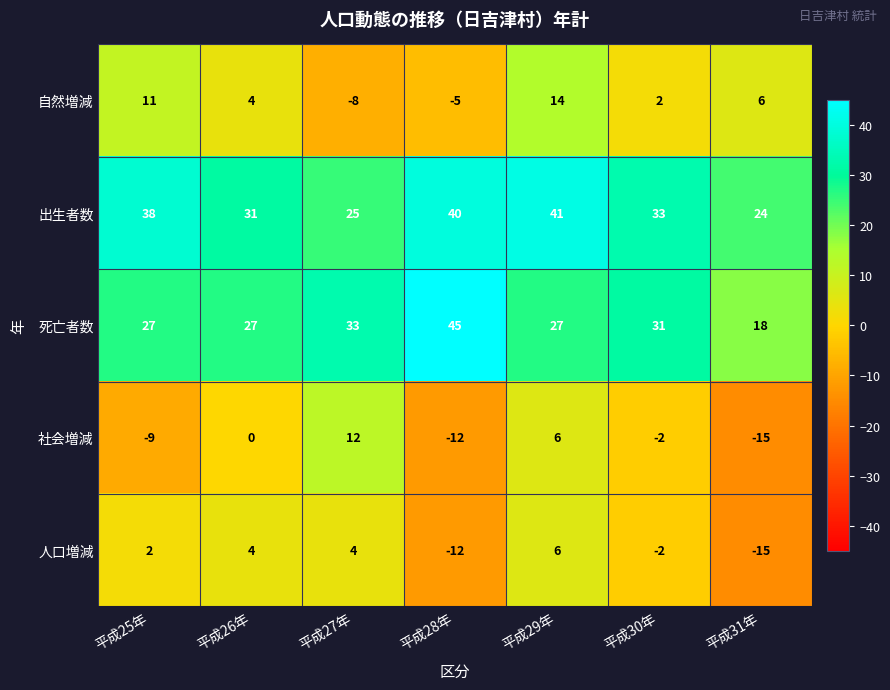

What is the difference between the 人口増減 values at 平成28年 and 平成31年?

3